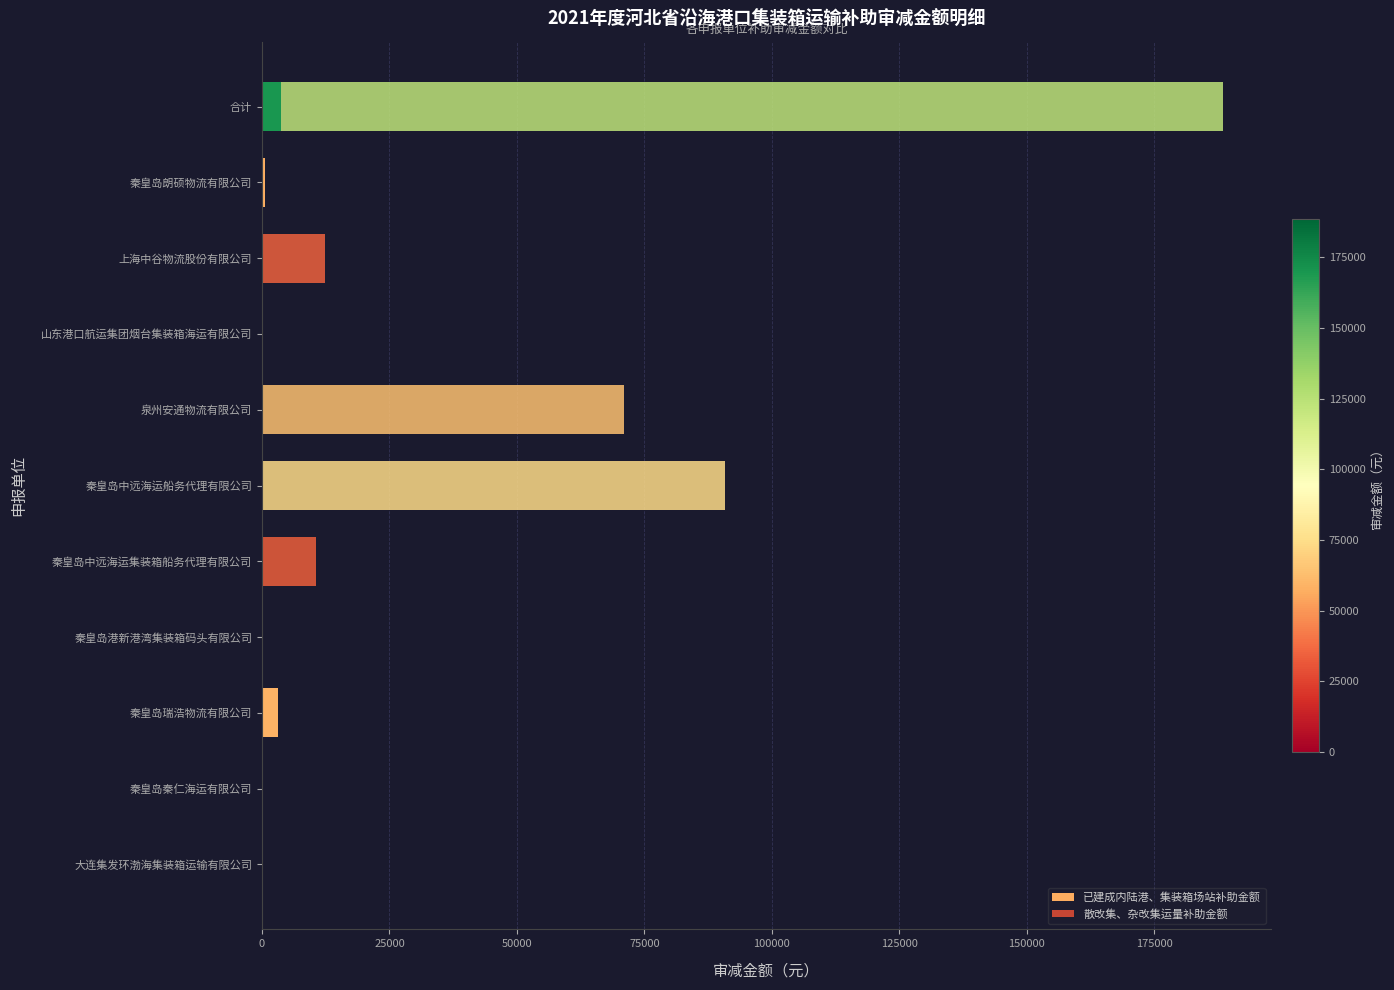

How many data points in 已建成内陆港、集装箱场站补助金额 are above 0?

3